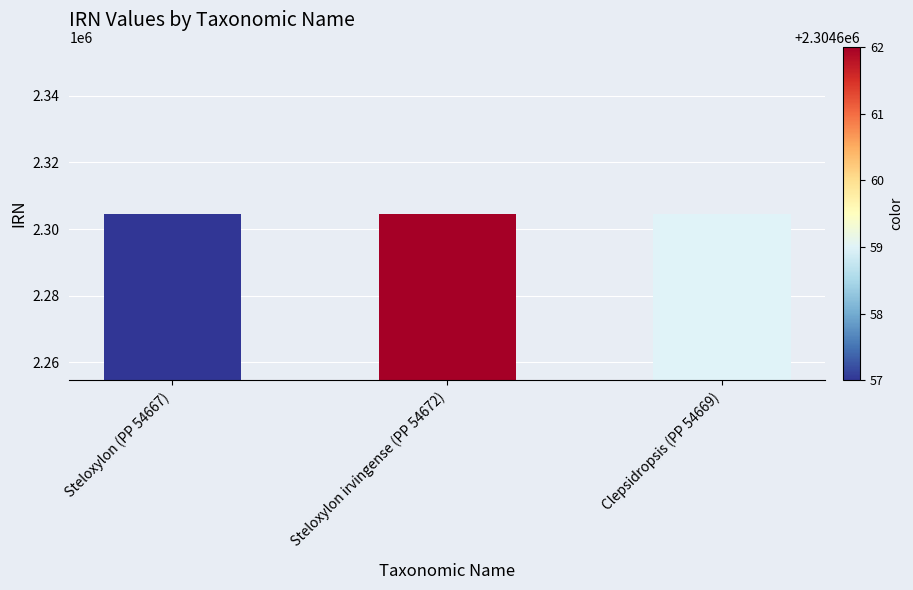

What is the average value?

2304659